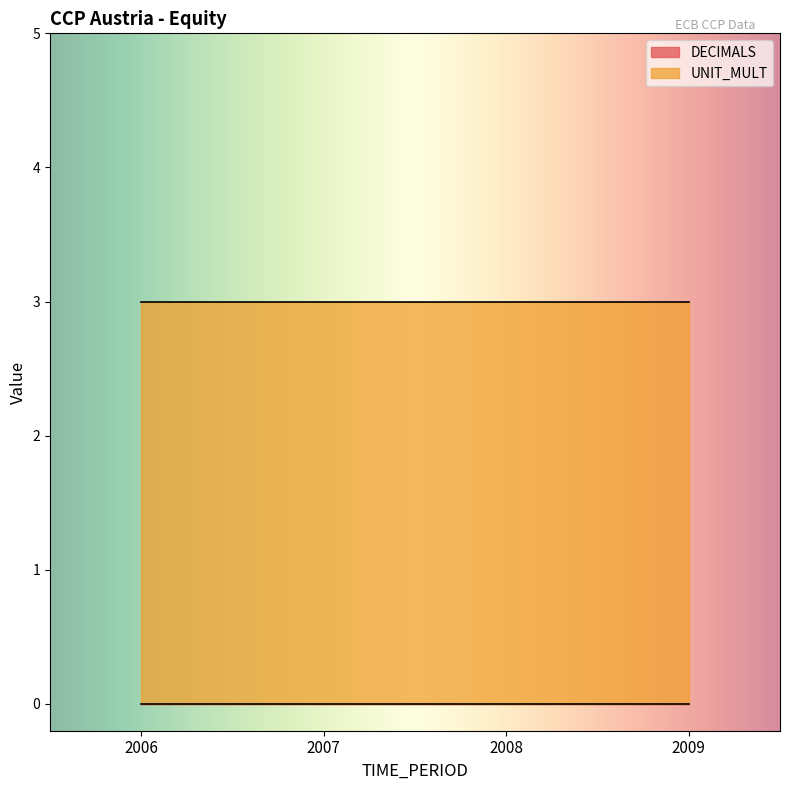

What is the difference between the highest and lowest values at 2006?

3